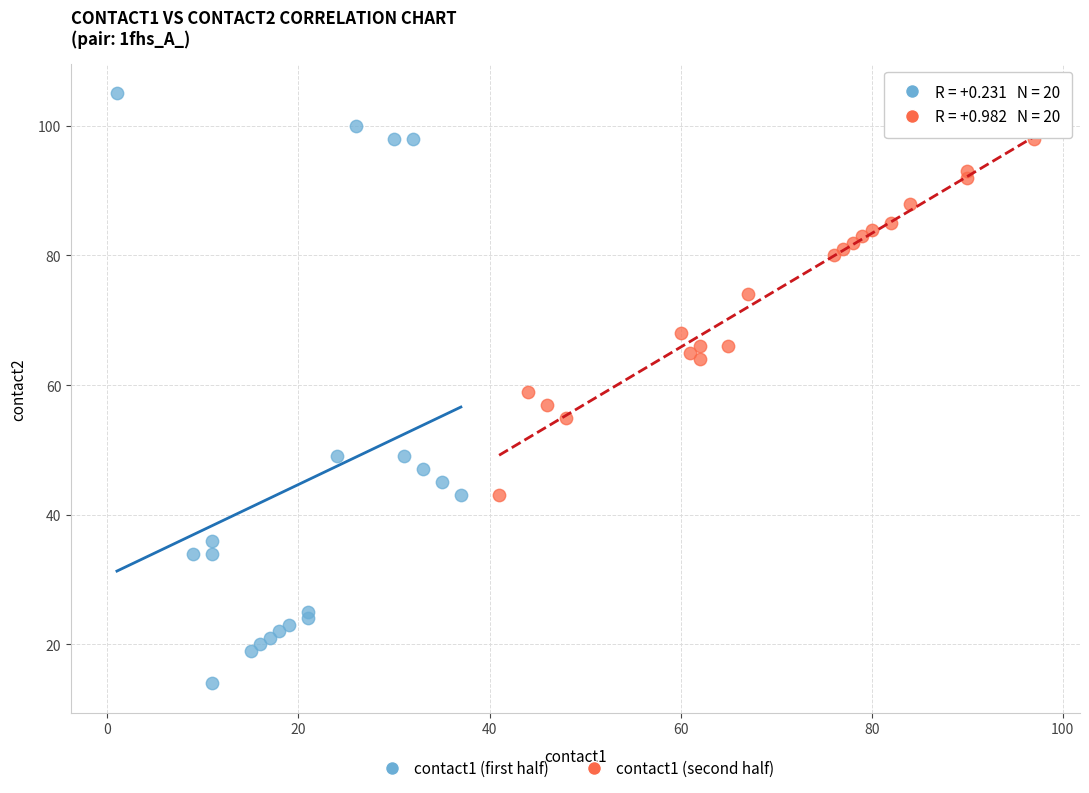

What are all the series names shown in the legend?

contact1 (first half), contact1 (second half)